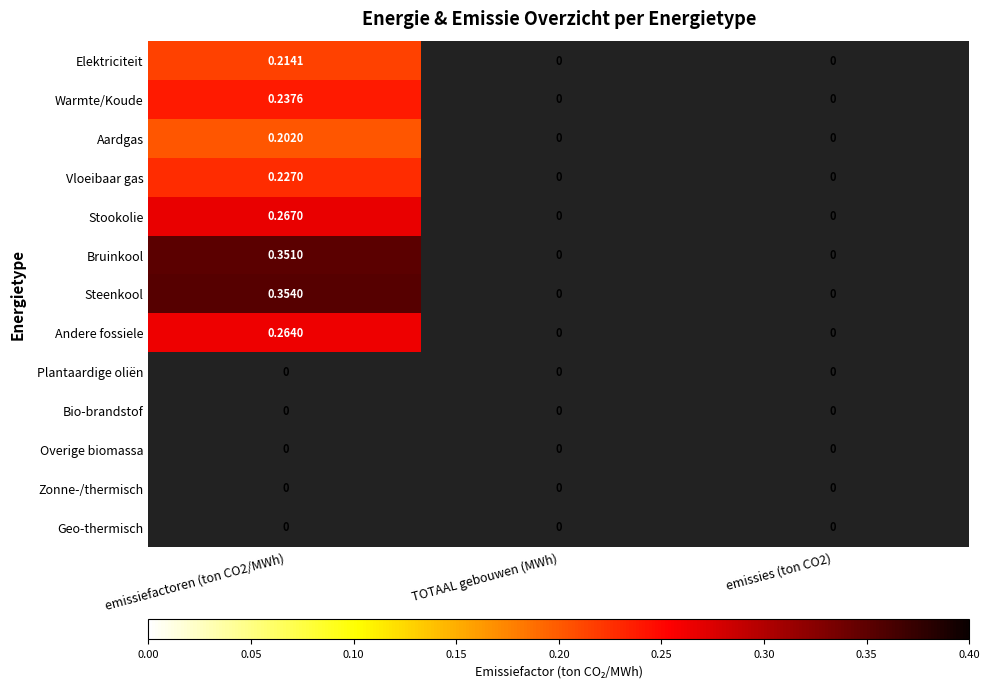

Which category has the lowest value in the Overige biomassa series?

emissiefactoren (ton CO2/MWh)